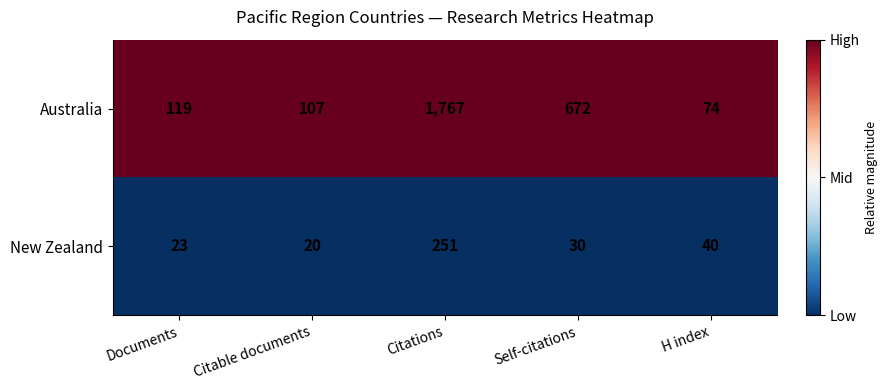

What is the total value across all series at Citable documents?

127